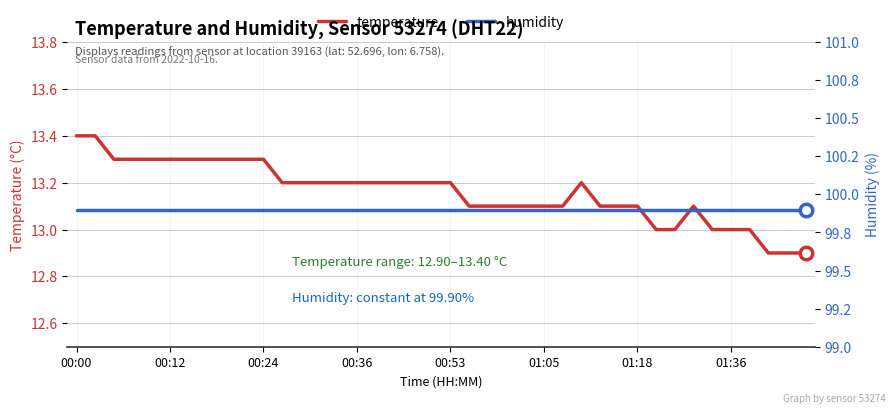

The value of temperature at 00:24 is 13.3. True or false?

True